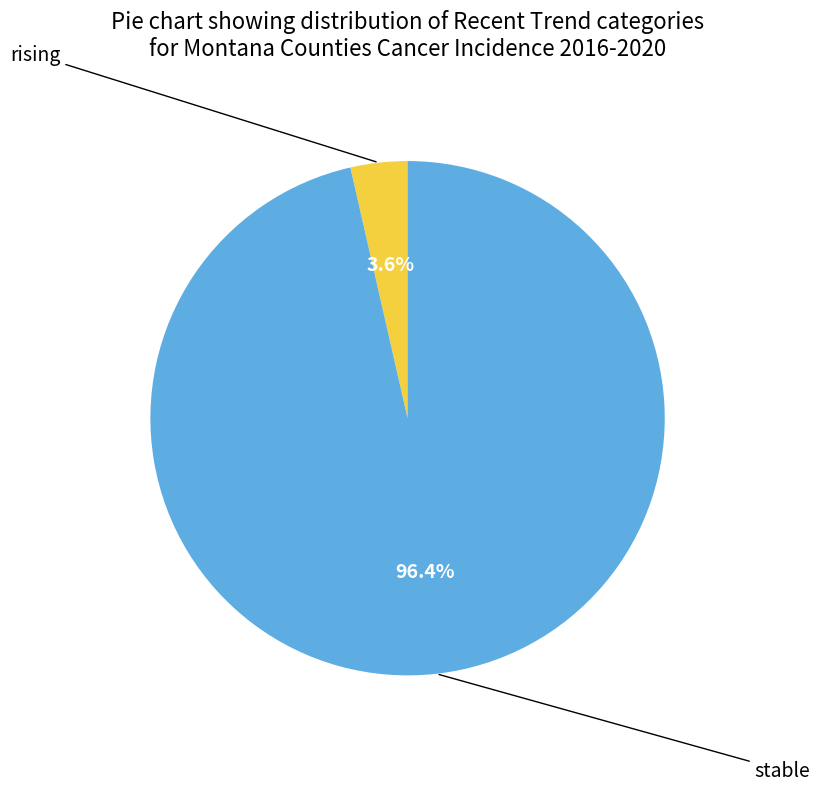

Is there any slice that represents more than half of the pie?

Yes